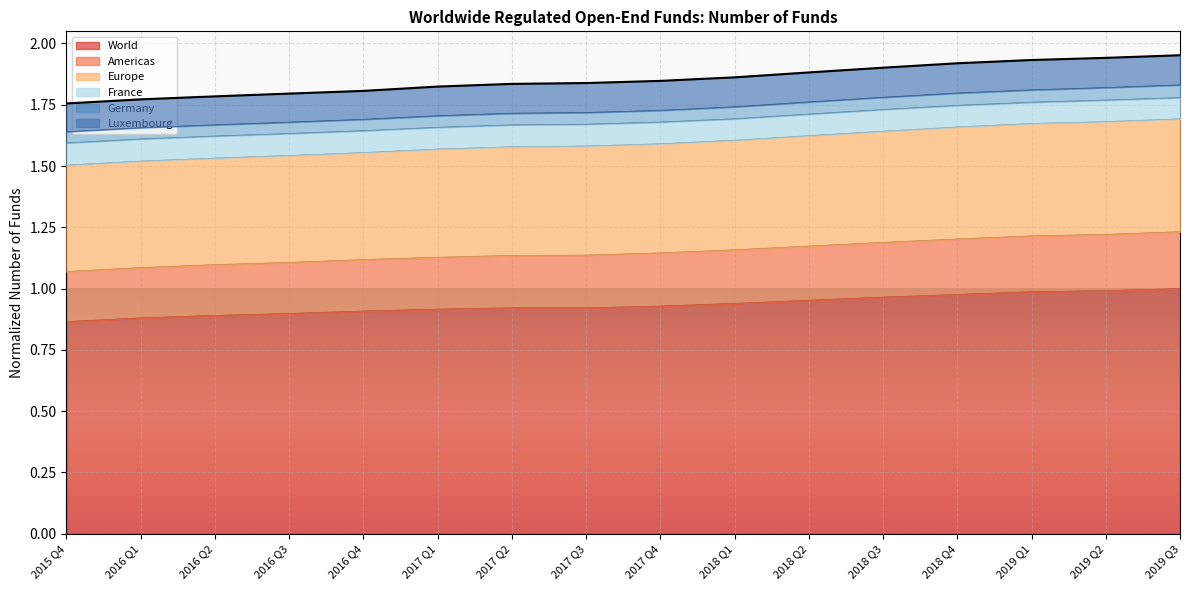

Which has a higher value, 2017 Q4 or 2016 Q2?

2017 Q4